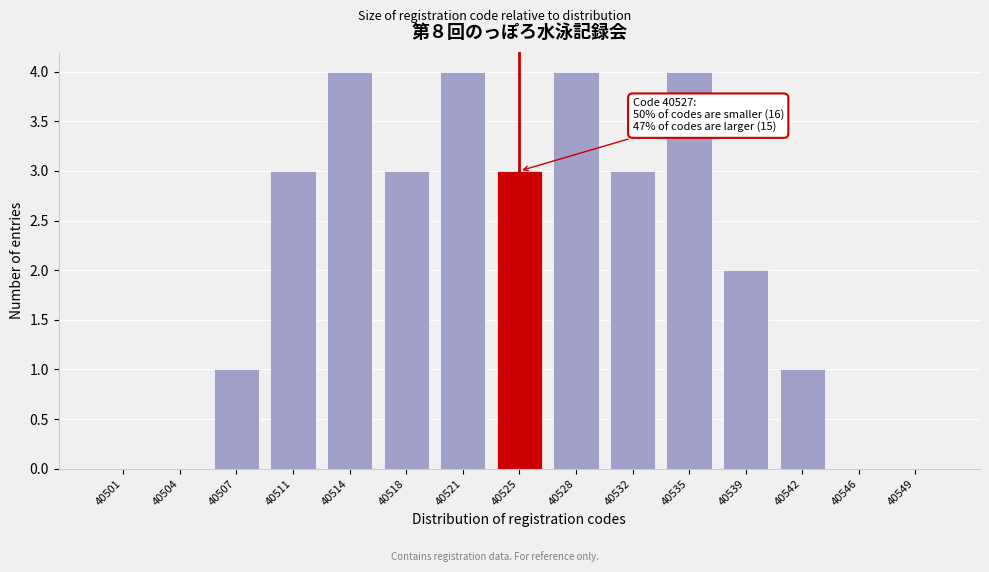

Reading right to left, transcribe all the data shown in this chart.

40549=0	40546=0	40542=1	40539=2	40535=4	40532=3	40528=4	40525=3	40521=4	40518=3	40514=4	40511=3	40507=1	40504=0	40501=0